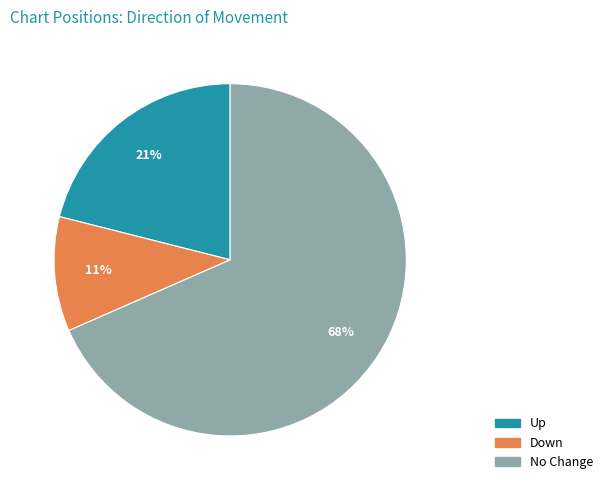

To the nearest percent, what is the average slice percentage?

33%